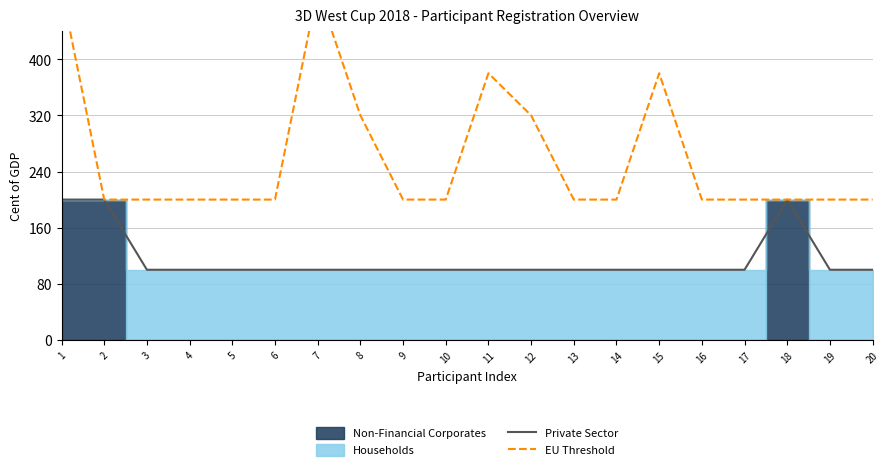

Rank the categories by EU Threshold value from lowest to highest.

2, 3, 4, 5, 6, 9, 10, 13, 14, 16, 17, 18, 19, 20, 8, 12, 11, 15, 1, 7